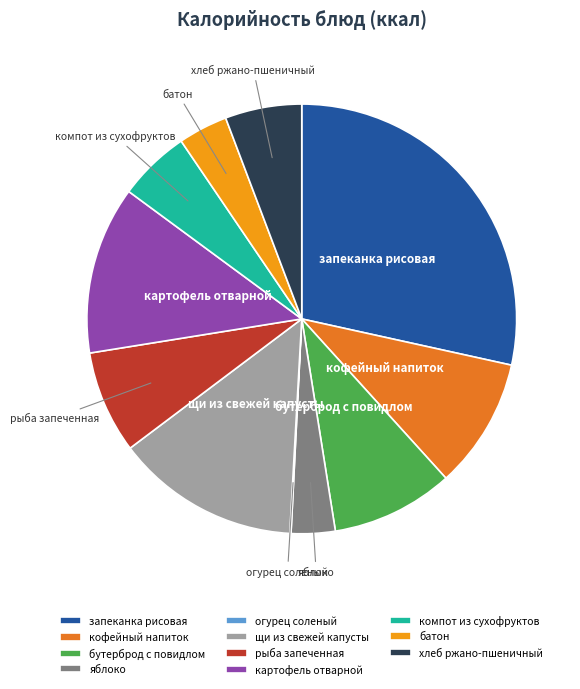

Is there a majority slice in this chart?

No